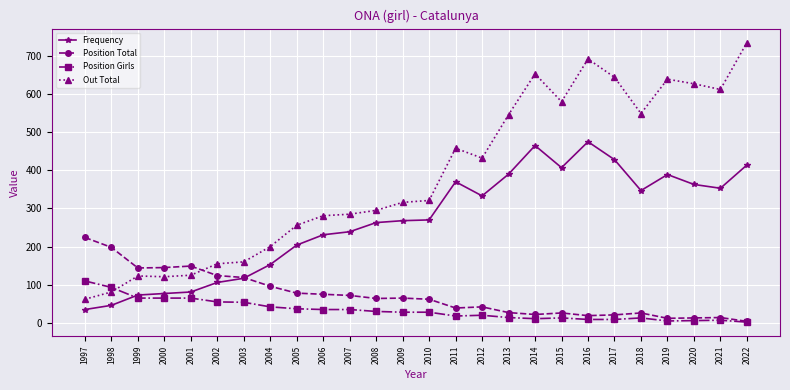

What are all the series names shown in the legend?

Frequency, Position Total, Position Girls, Out Total